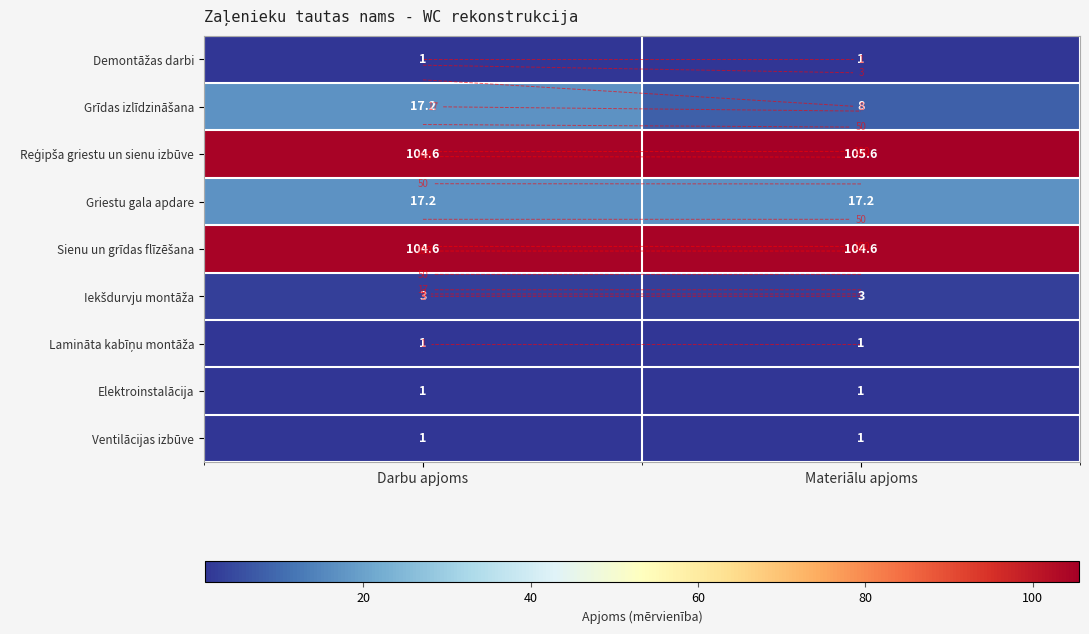

Where is Reģipša griestu un sienu izbūve nearest to the value 105?

Darbu apjoms